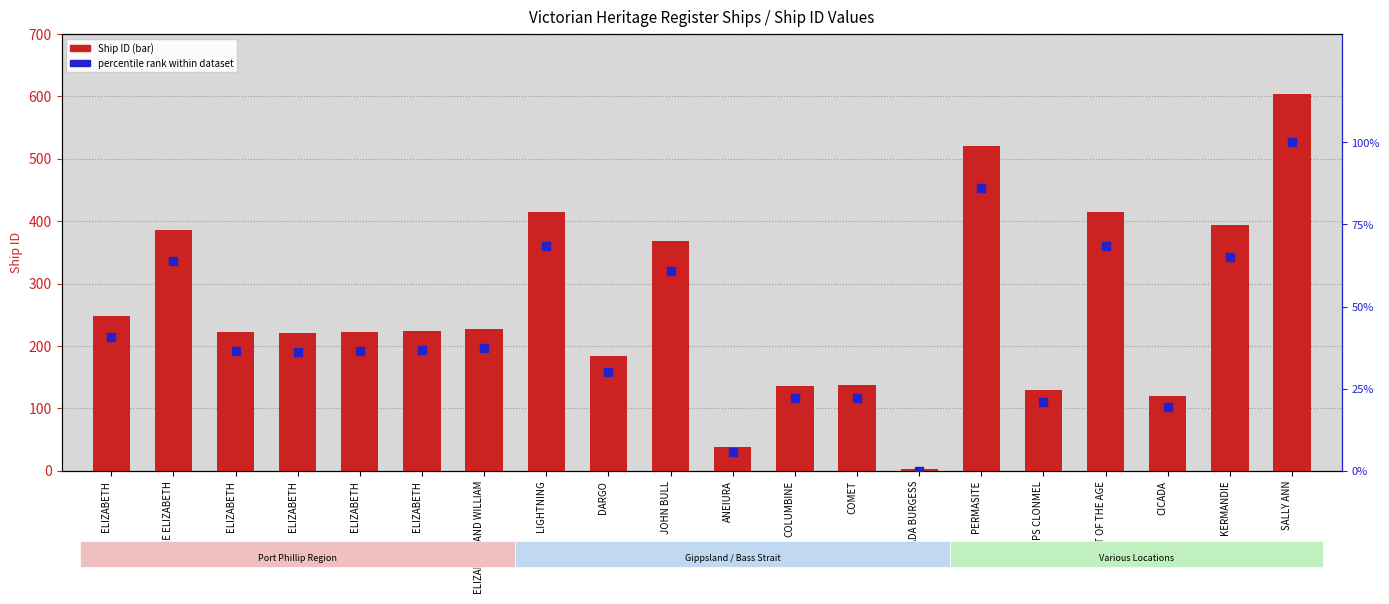

What are all the series names shown in the legend?

Ship ID, percentile rank within dataset